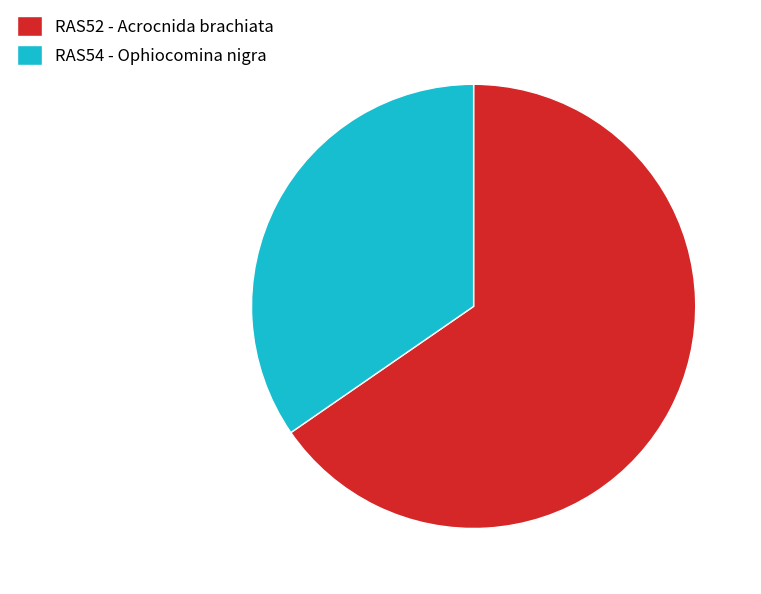

How many slices are in this pie chart?

2